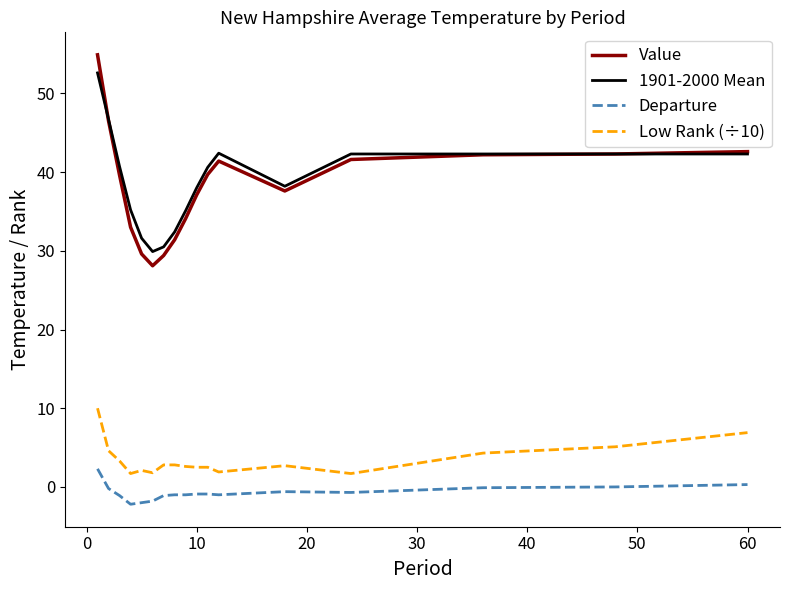

Which series has the widest spread of values?

Value